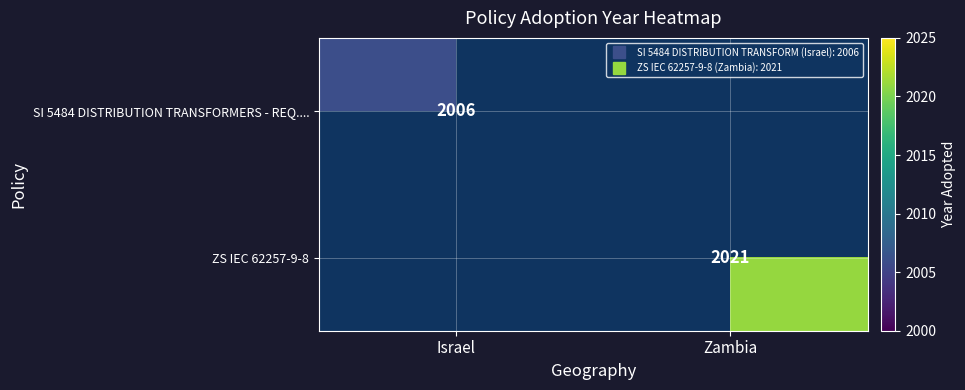

Is the value of SI 5484 DISTRIBUTION TRANSFORMERS - REQ.... at Zambia greater than the value of ZS IEC 62257-9-8 at Israel?

No